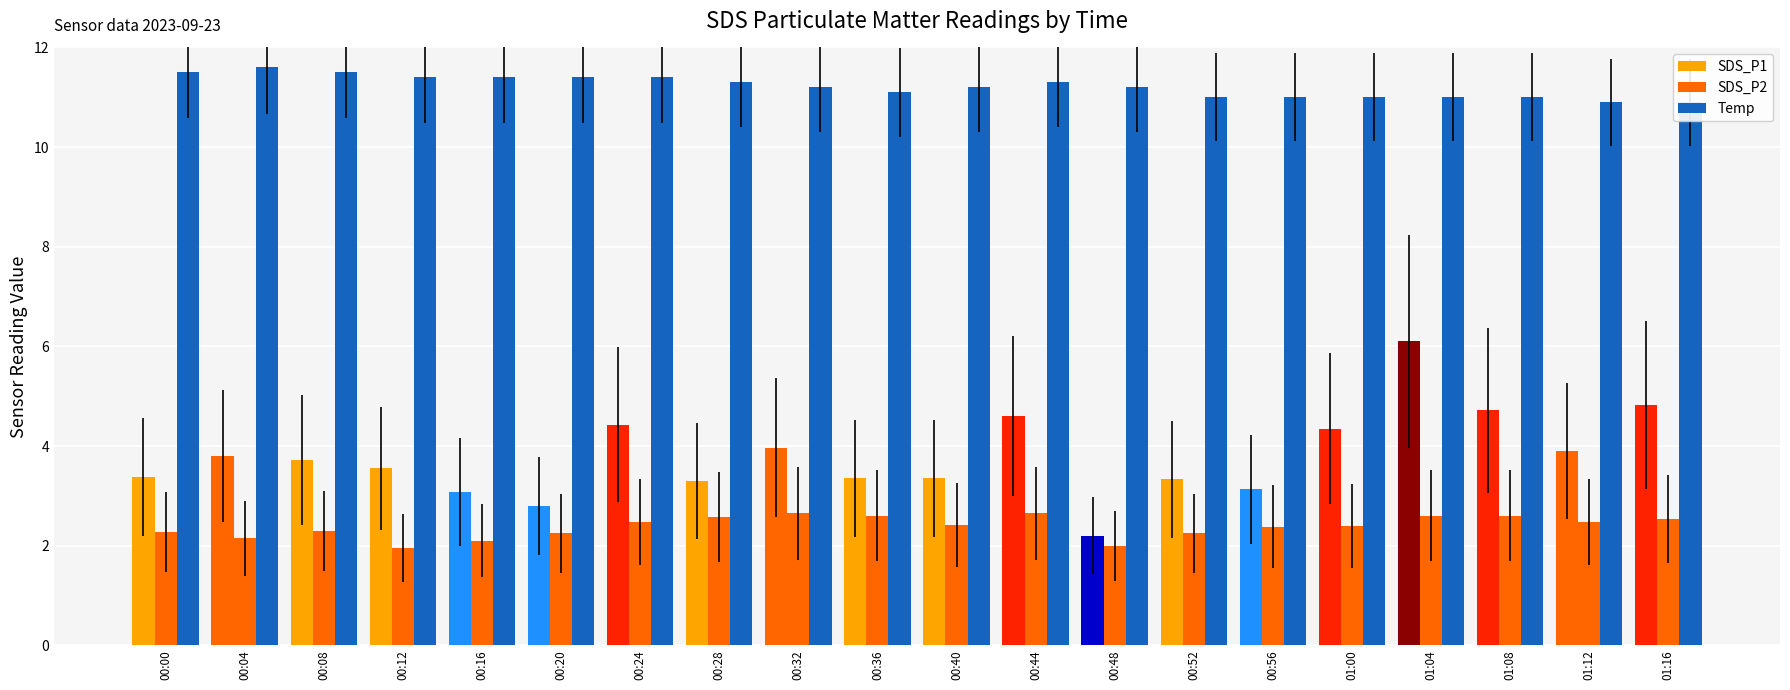

Between 00:00 and 00:44, which series saw the biggest shift?

SDS_P1